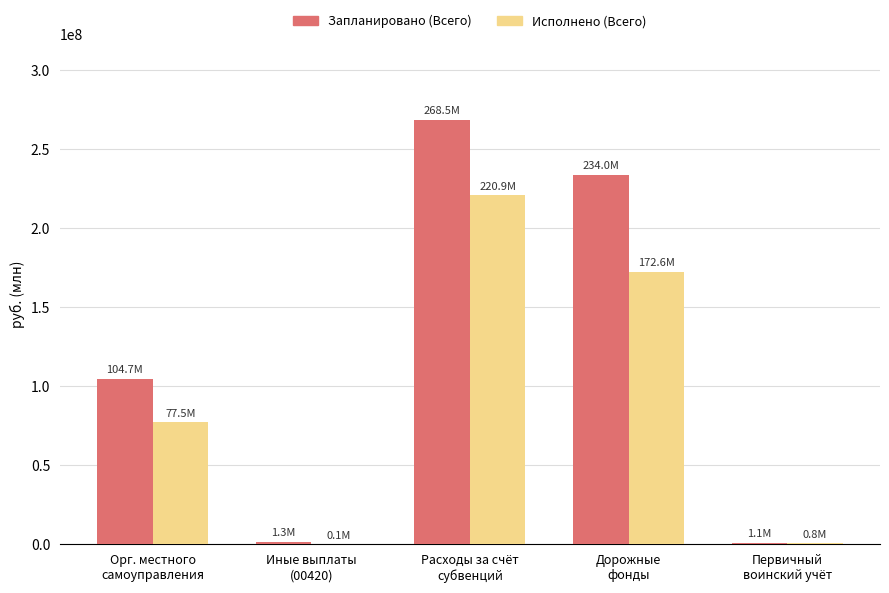

What is the greatest value displayed?

268522100.0